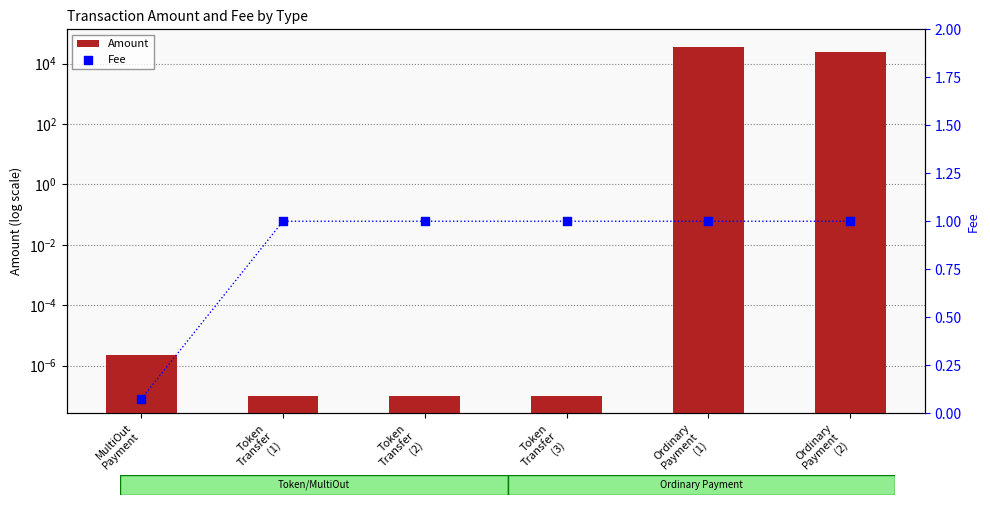

Which series has the largest total across all categories?

Amount